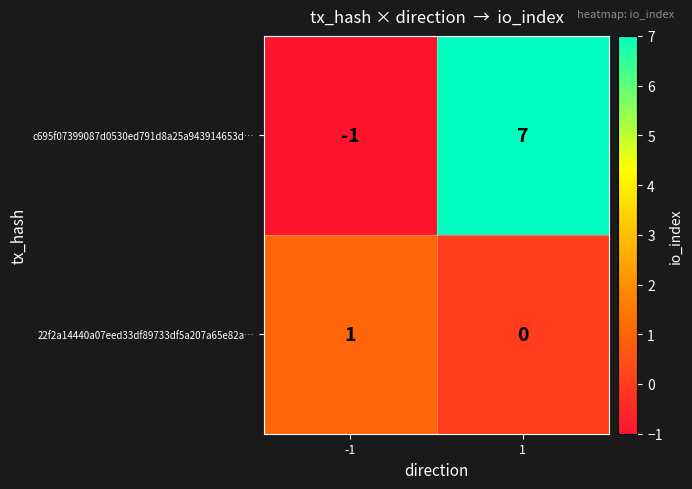

Read the c695f07399087d0530ed791d8a25a943914653d… value at 1.

7